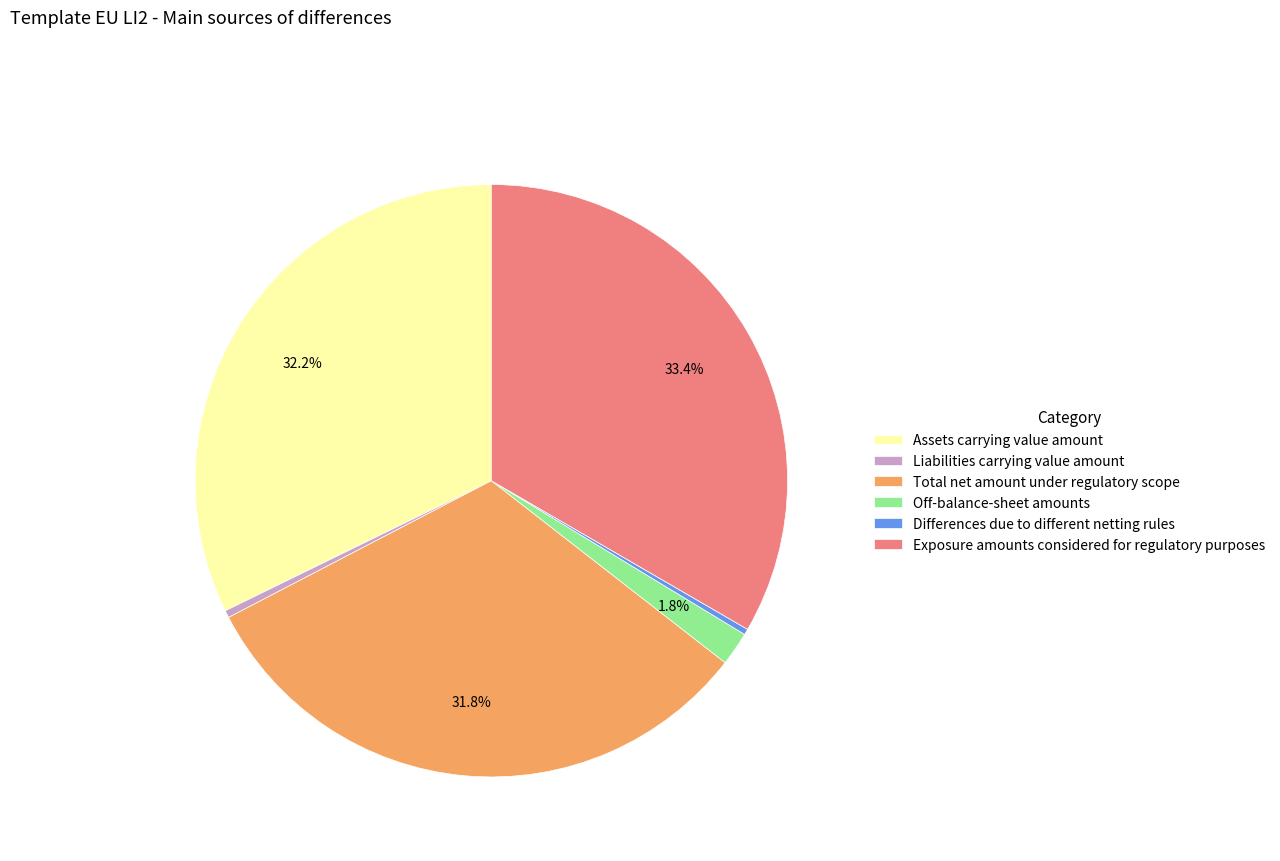

The Total net amount under regulatory scope slice represents 23% of the pie. True or false?

False